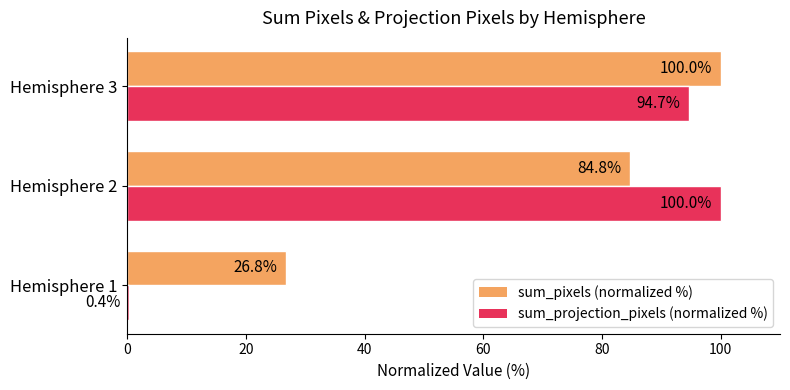

What is the sum of all sum_pixels (normalized %) values?

211.5